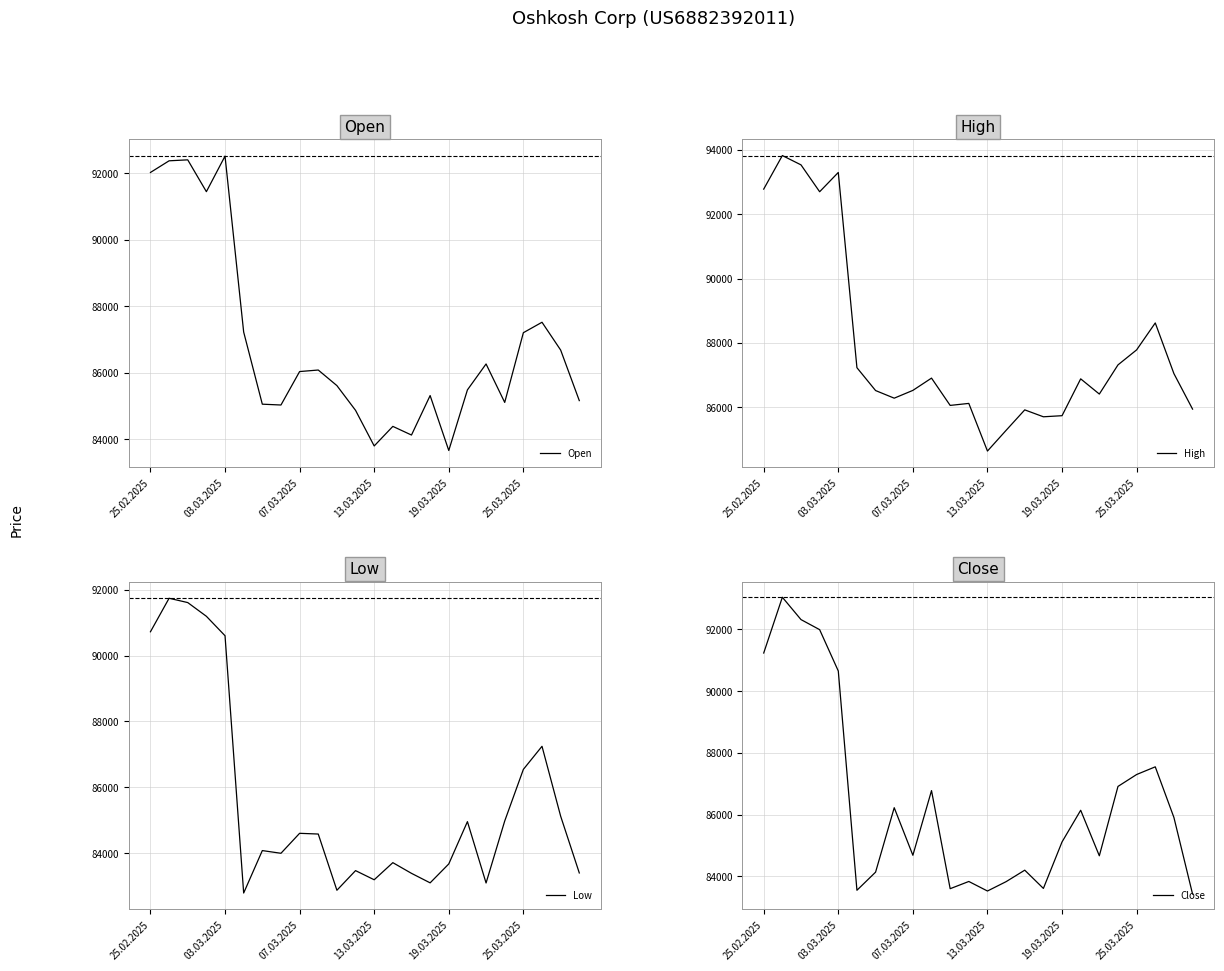

How many lines are shown in the chart?

4